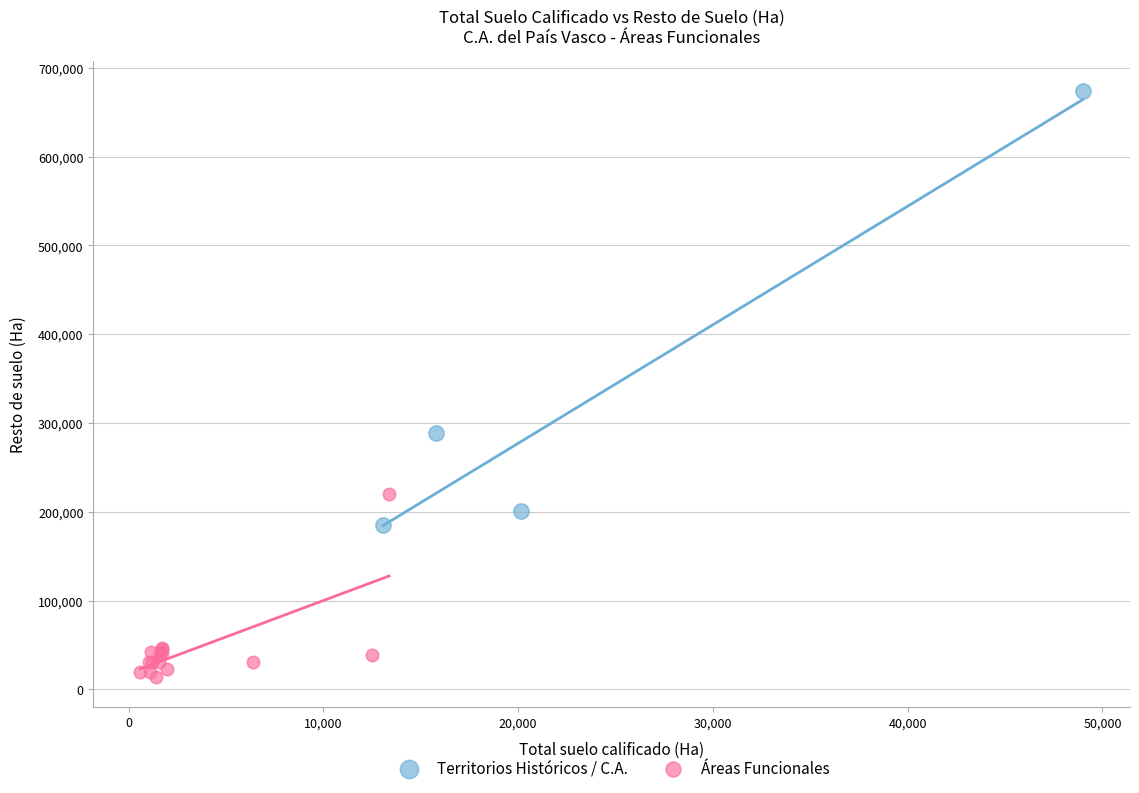

Which series reaches the maximum Y coordinate?

Territorios Históricos / C.A.